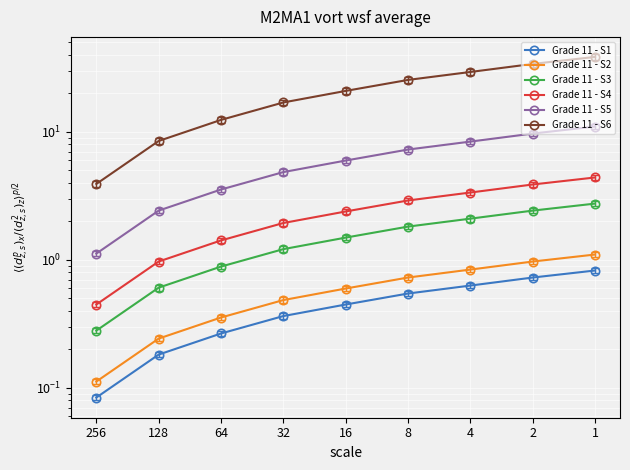

Where is Grade 11 - S1 nearest to the value 0?

256